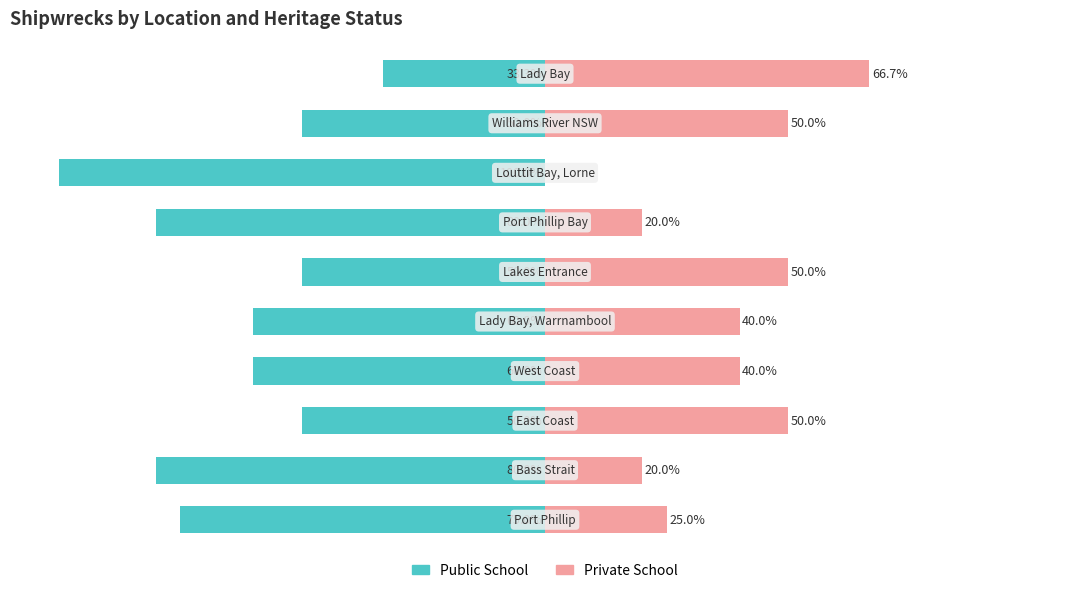

Is it true that Private School equals 13.4 at 0?

False